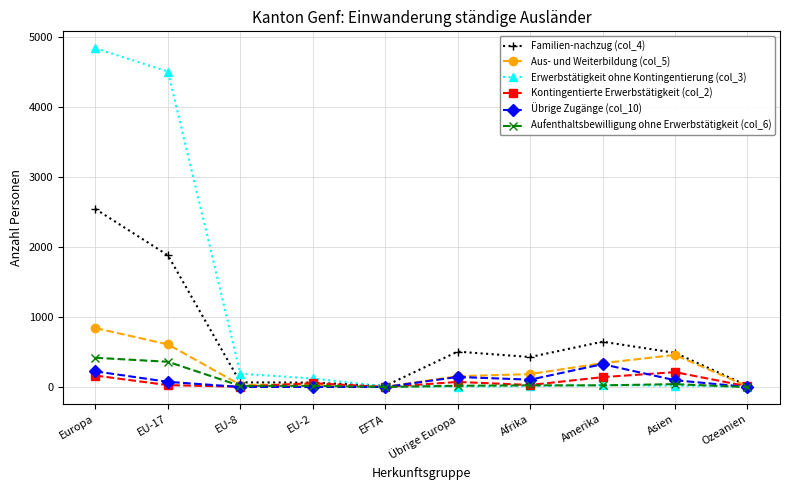

How many lines are shown in the chart?

6